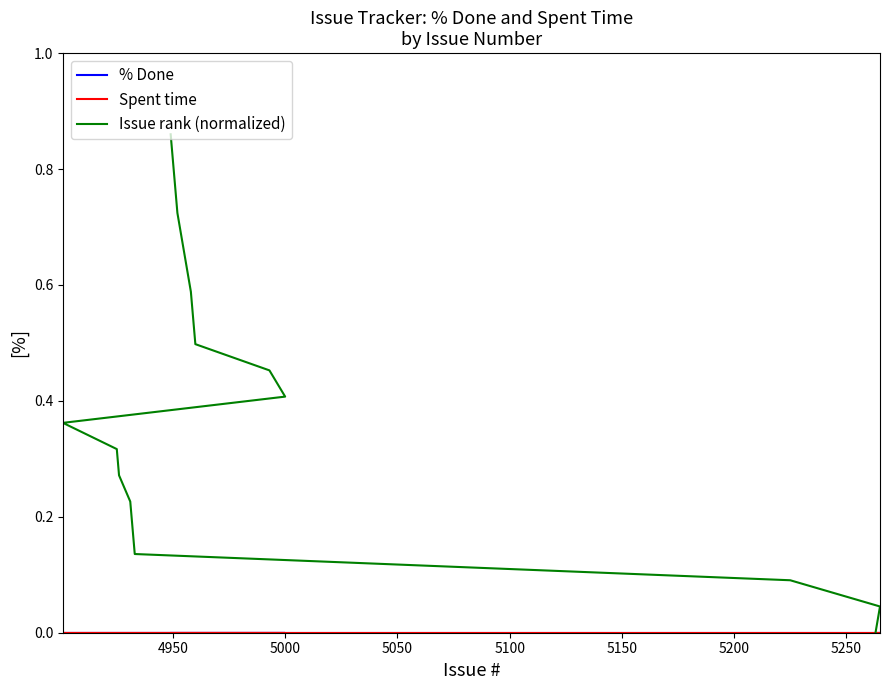

What is the greatest value displayed?

0.9